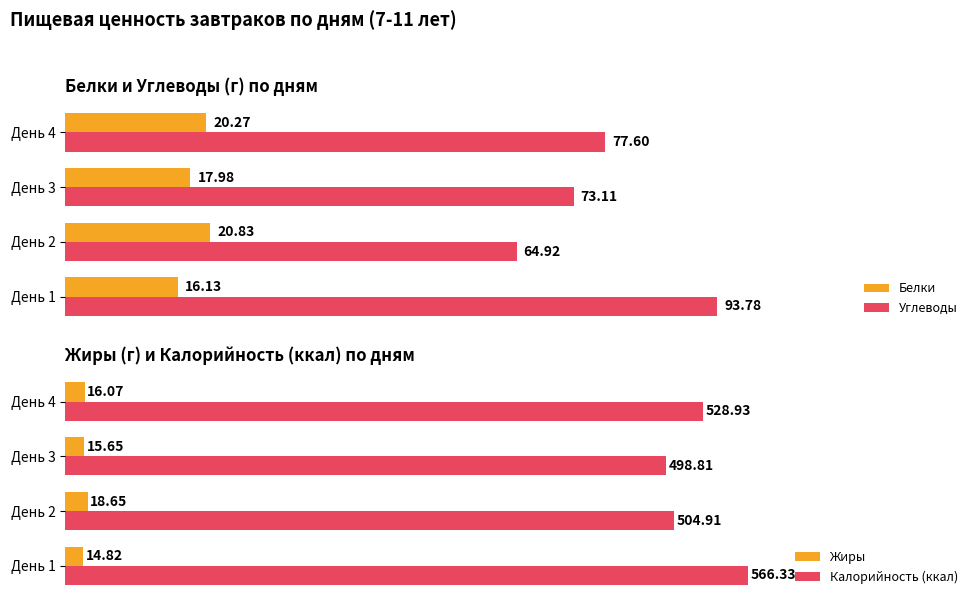

How many values in the Углеводы series are below 77?

2